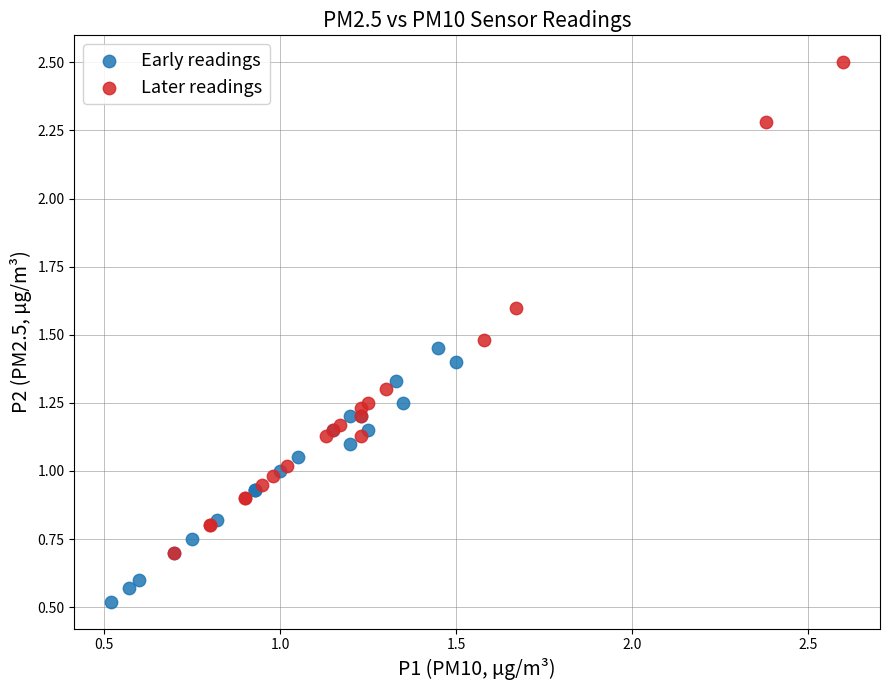

Which series contains the lowest Y value?

Early readings